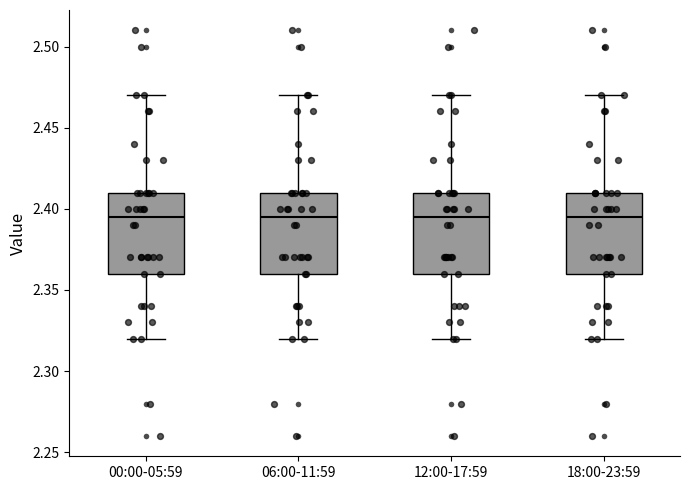

Reading left to right, read every box against the y-axis: the position of its median line, the range the box covers, and the ends of its whiskers. The values are not printed on the chart, so give them approximately, as read against the axis.

00:00-05:59: median 2.395, box 2.360 to 2.410, whiskers 2.320 to 2.470
06:00-11:59: median 2.395, box 2.360 to 2.410, whiskers 2.320 to 2.470
12:00-17:59: median 2.395, box 2.360 to 2.410, whiskers 2.320 to 2.470
18:00-23:59: median 2.395, box 2.360 to 2.410, whiskers 2.320 to 2.470